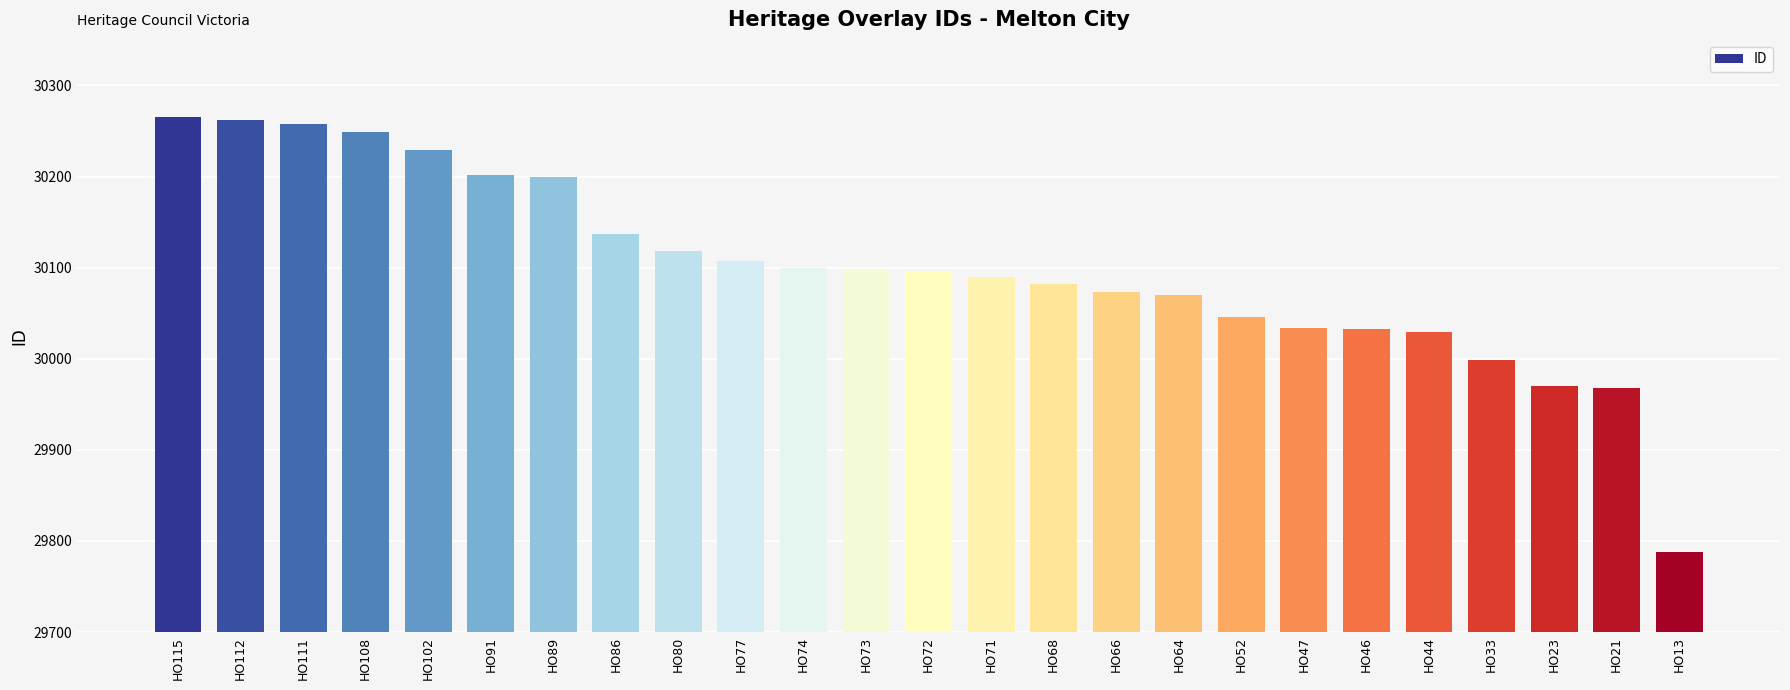

What is the maximum value shown in the chart?

30265